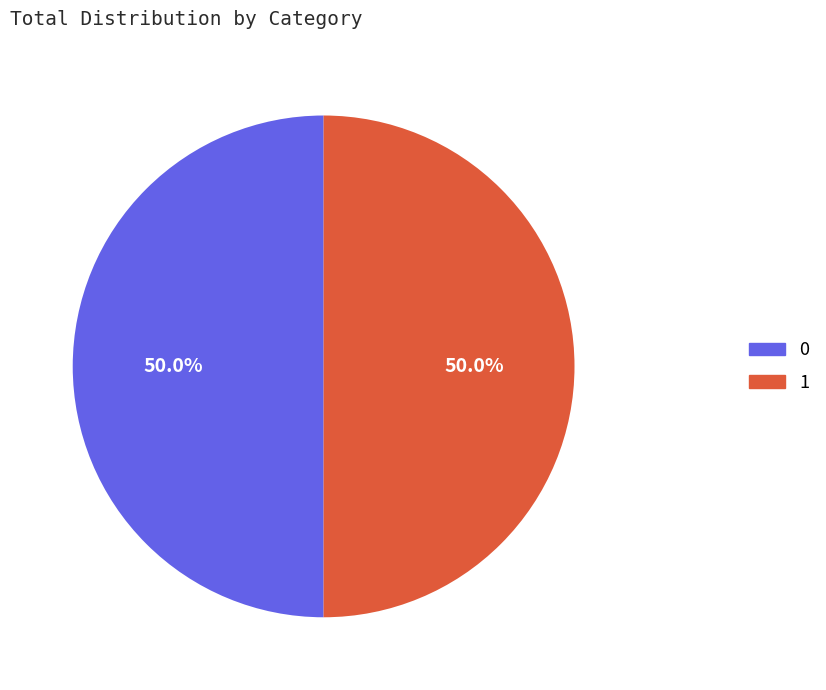

Count the number of slices in the pie.

2